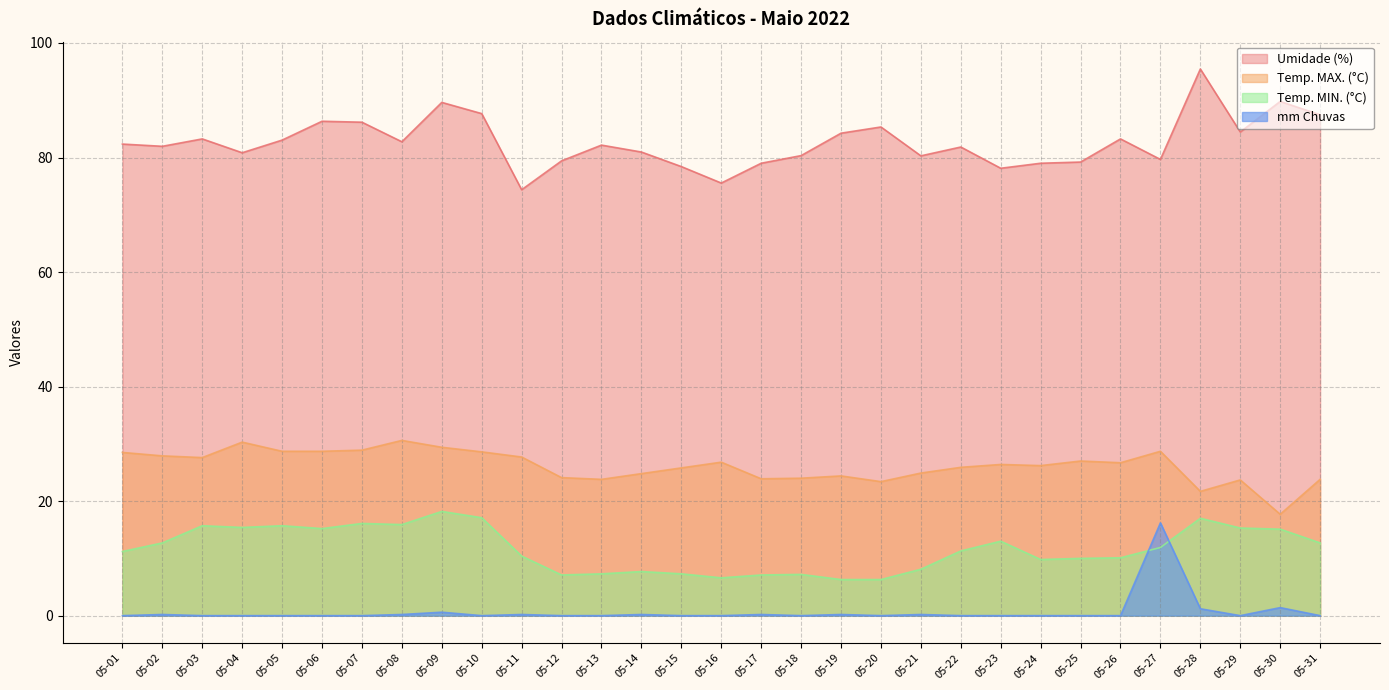

True or false: Temp. MIN. (°C) and Temp. MAX. (°C) cross at least once.

False